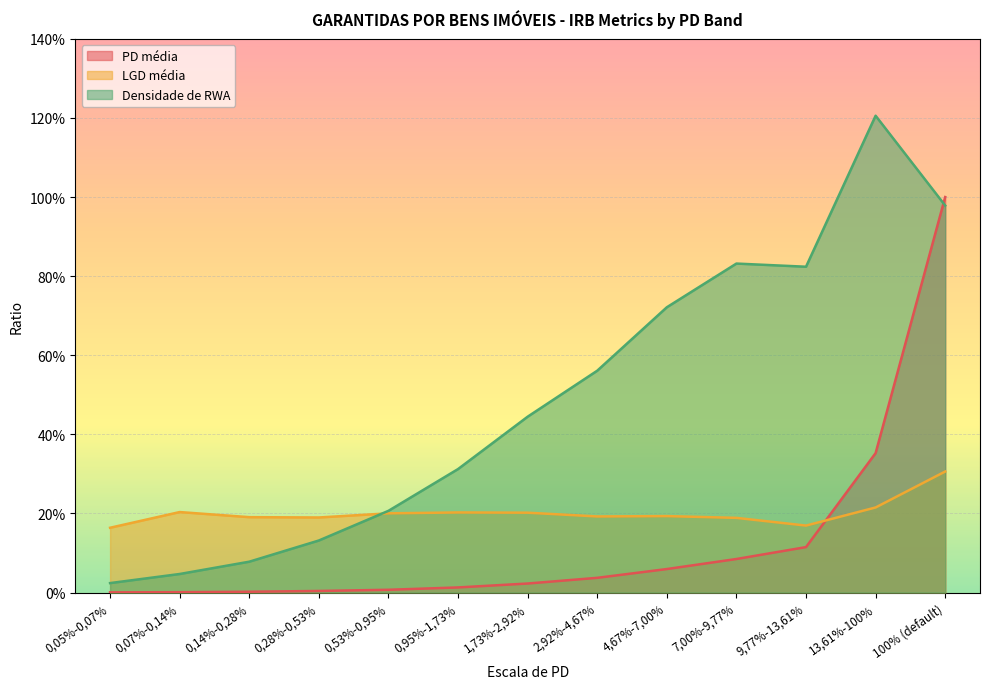

Between which two adjacent categories do LGD média and PD média first intersect?

9,77%-13,61% and 13,61%-100%